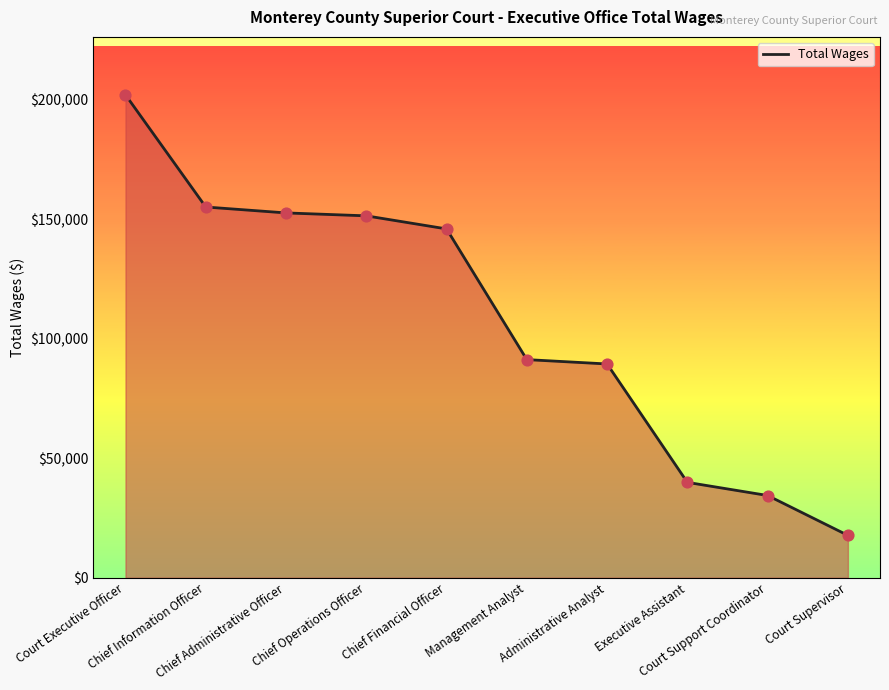

What is the change in value from Chief Financial Officer to Executive Assistant?

-106006